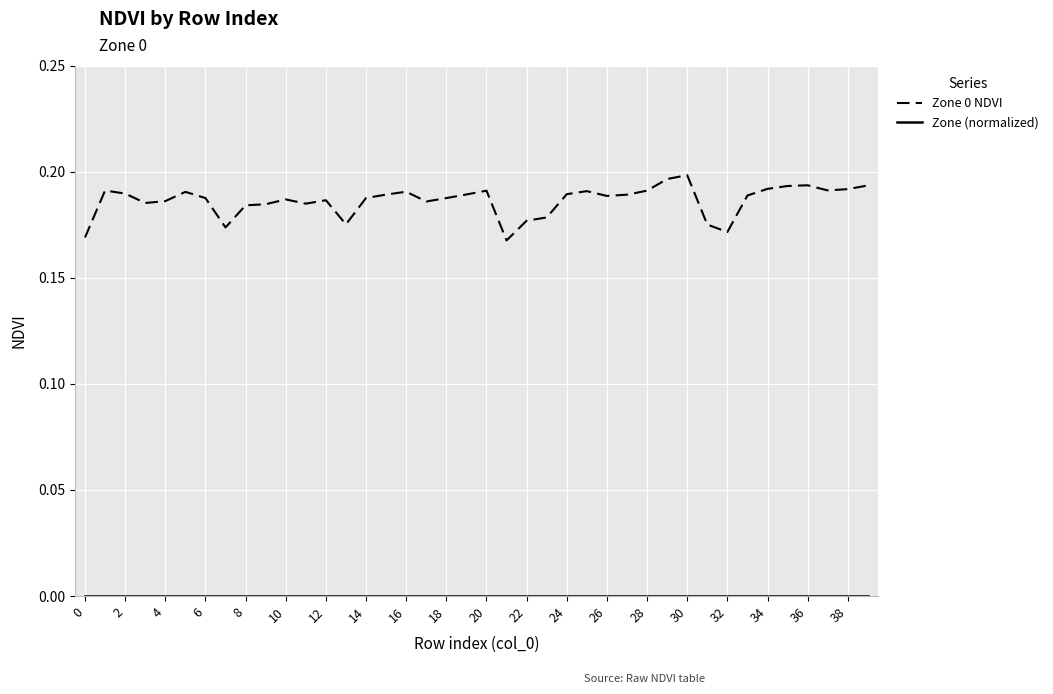

Which series has the largest total across all categories?

Zone 0 NDVI